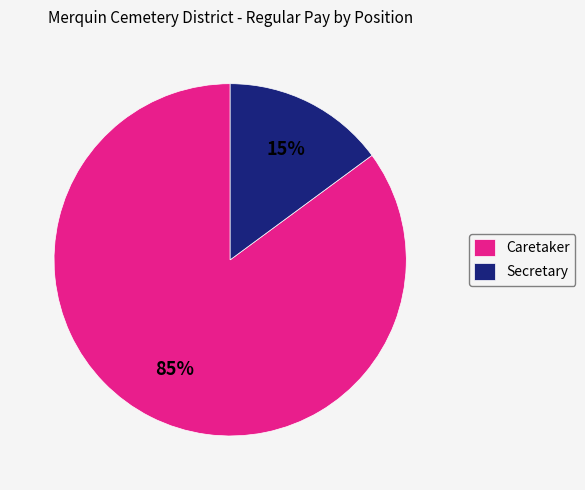

Does Caretaker account for over 50% of the chart?

Yes